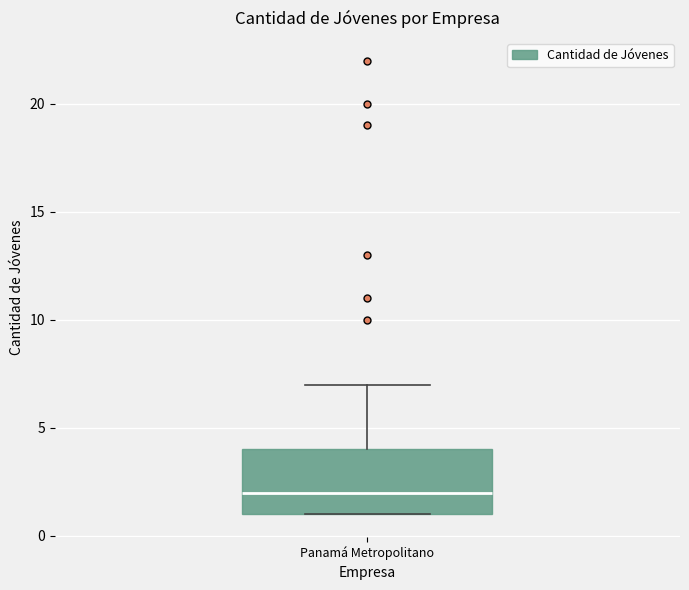

Where is the lower edge of the box for Panamá Metropolitano on the y-axis? The values are not printed on the chart, so give them approximately, as read against the axis.

1